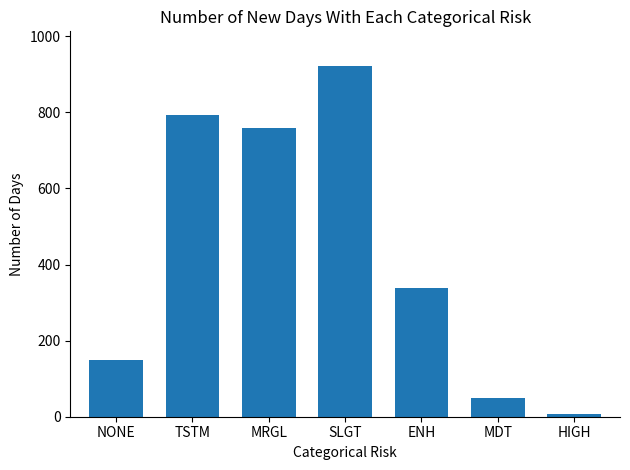

At which category does the chart reach its minimum across all series?

HIGH